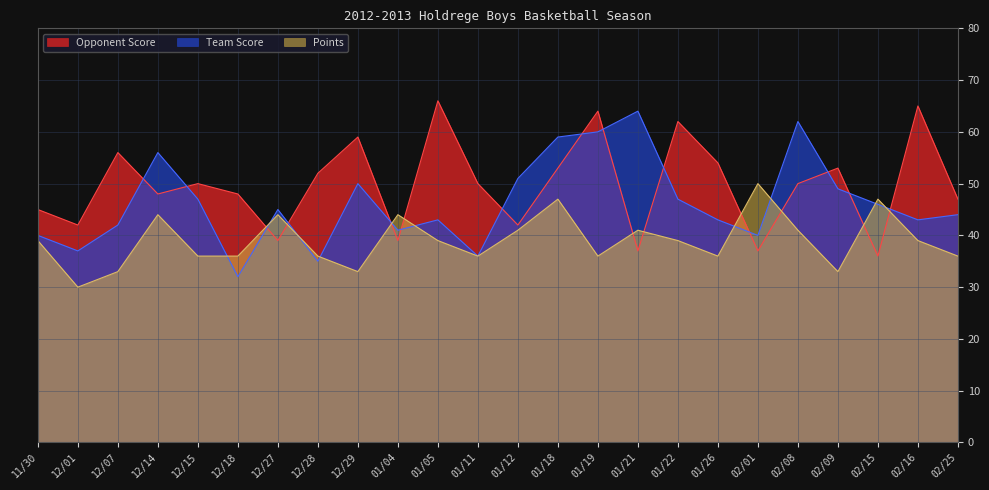

What is the smallest value displayed?

30